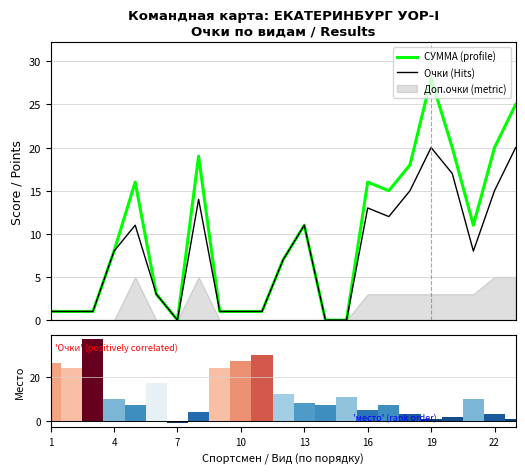

What is the highest value of the СУММА (profile) series?

28